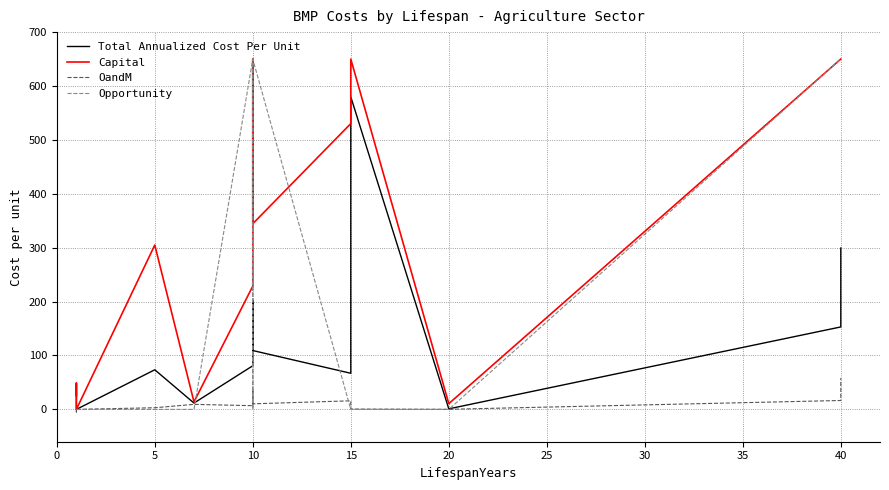

Is it true that Total Annualized Cost Per Unit equals 305.2 at 10?

False